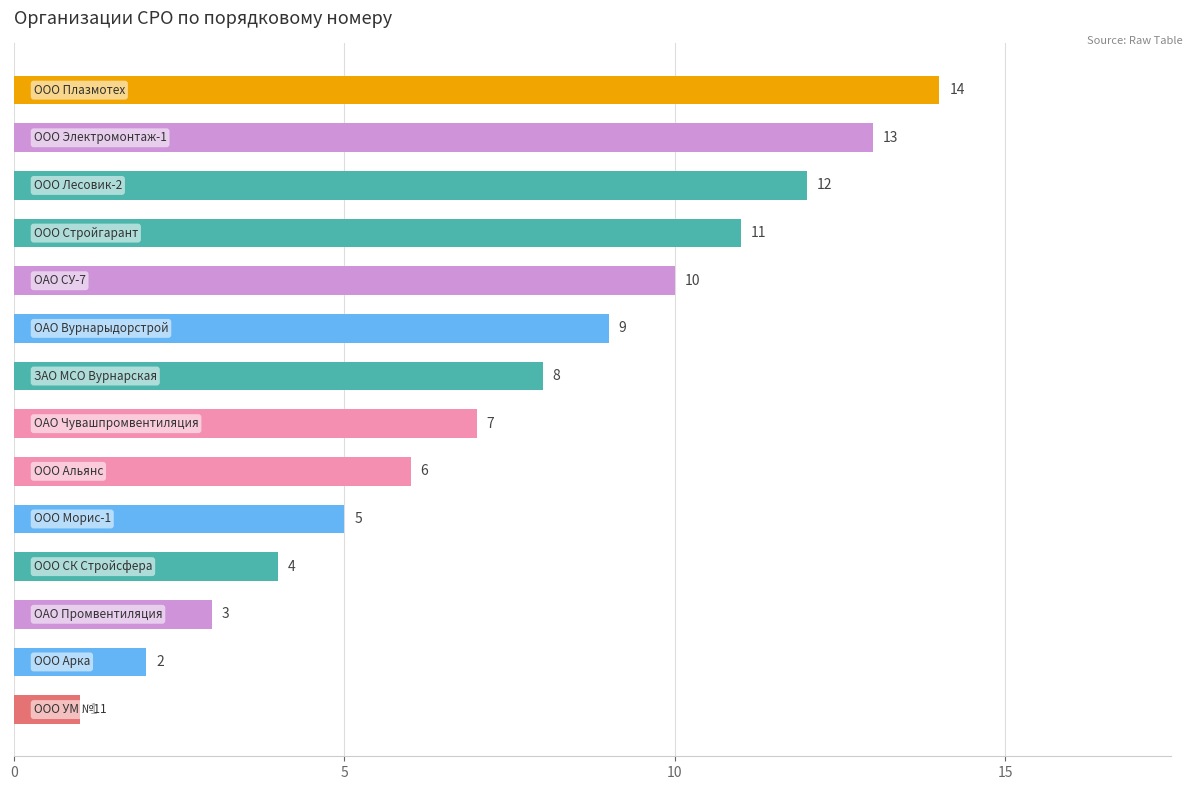

How many distinct data groups are displayed?

1